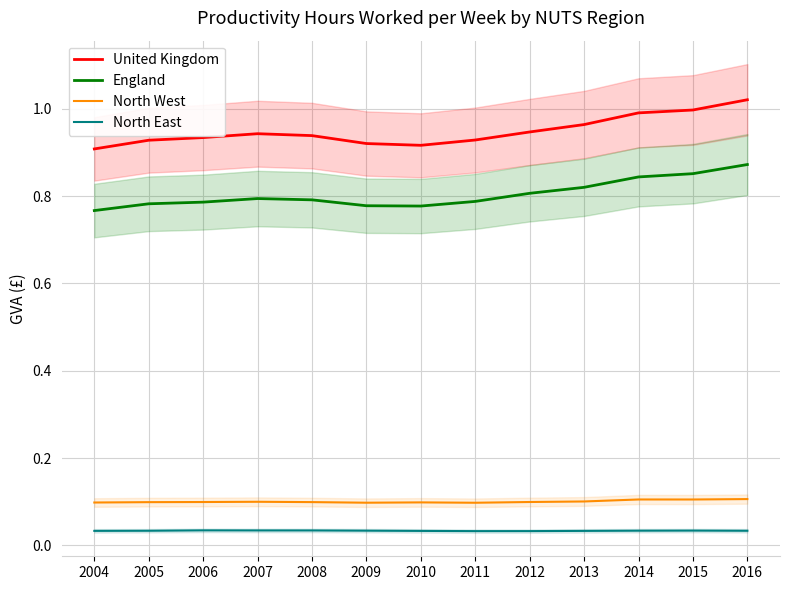

Is the value of United Kingdom at 2005 greater than the value of North West at 2012?

Yes